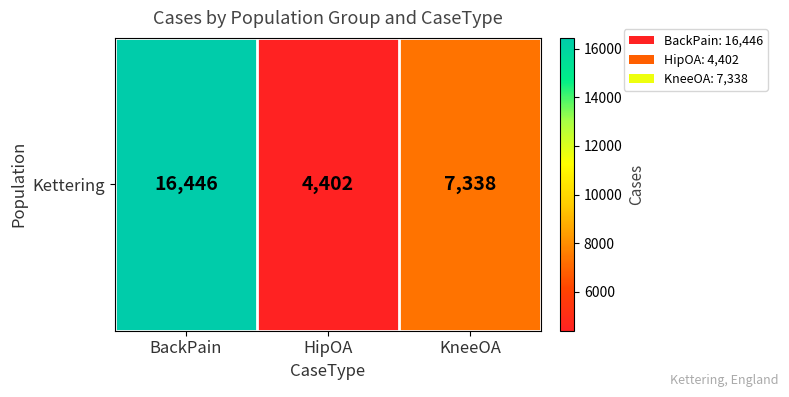

Reading left to right, what are all the values shown in this chart?

16446	4402	7338